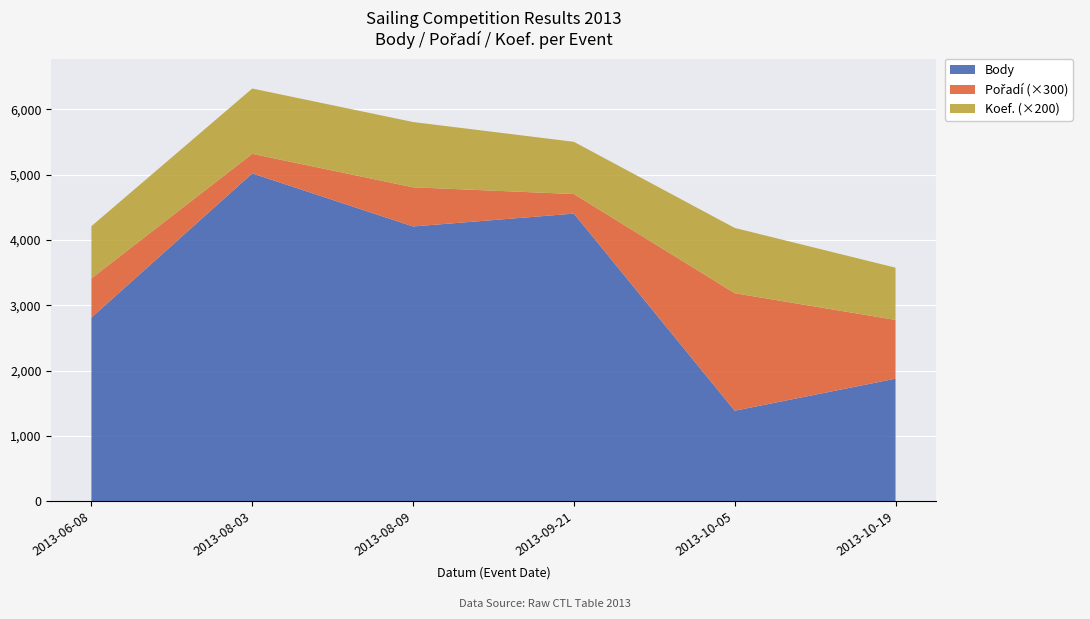

At which category is the sum across all series the highest?

2013-08-03